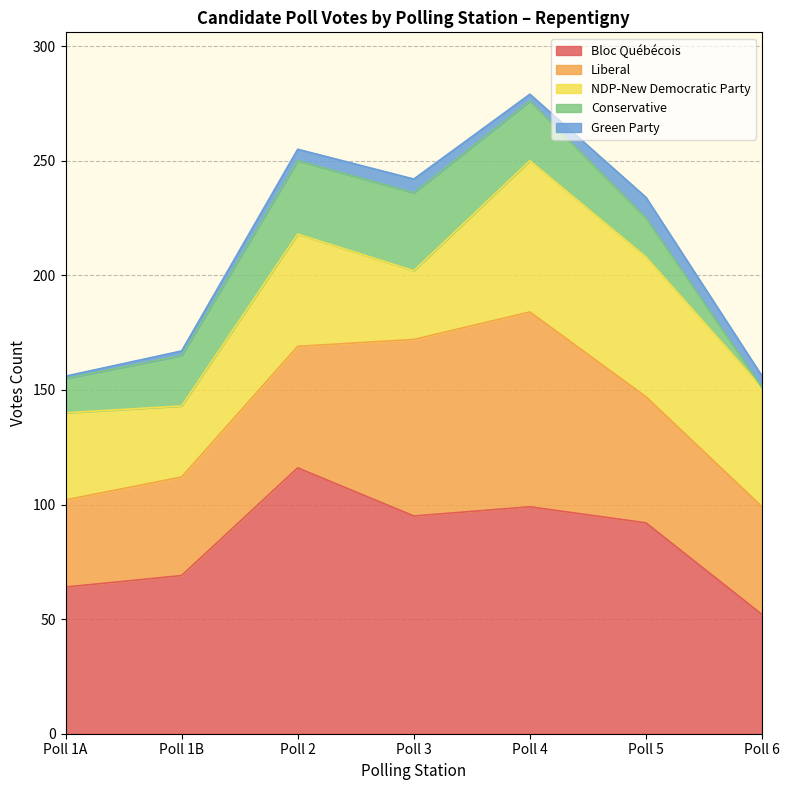

At which label does NDP-New Democratic Party reach its peak?

Poll 4